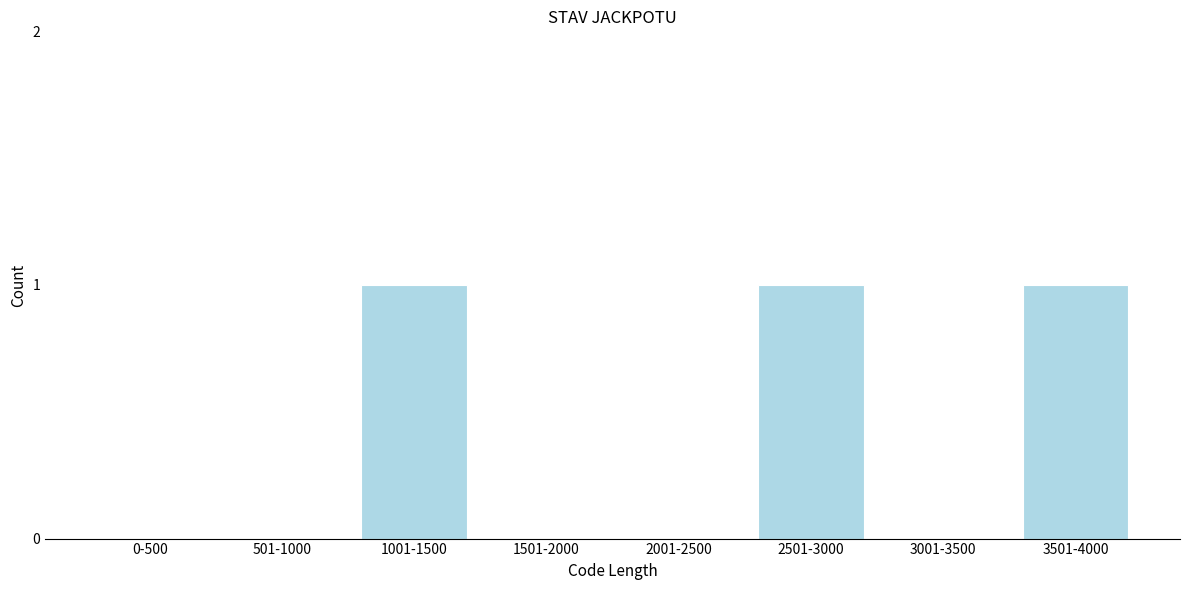

Reading left to right, what are all the values shown in this chart?

0-500=0	501-1000=0	1001-1500=1	1501-2000=0	2001-2500=0	2501-3000=1	3001-3500=0	3501-4000=1